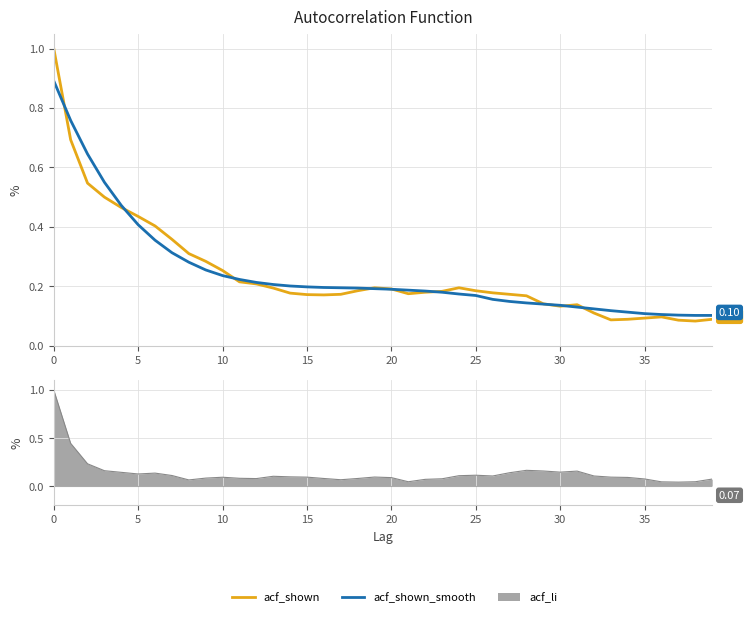

Between 14 and 19, which series saw the biggest shift?

acf_shown